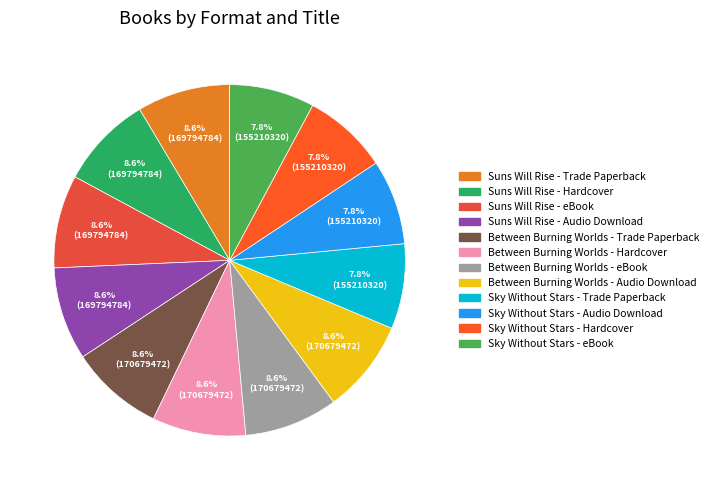

Approximately how many times larger is the value at Sky Without Stars - eBook compared to Suns Will Rise - Audio Download?

0.9